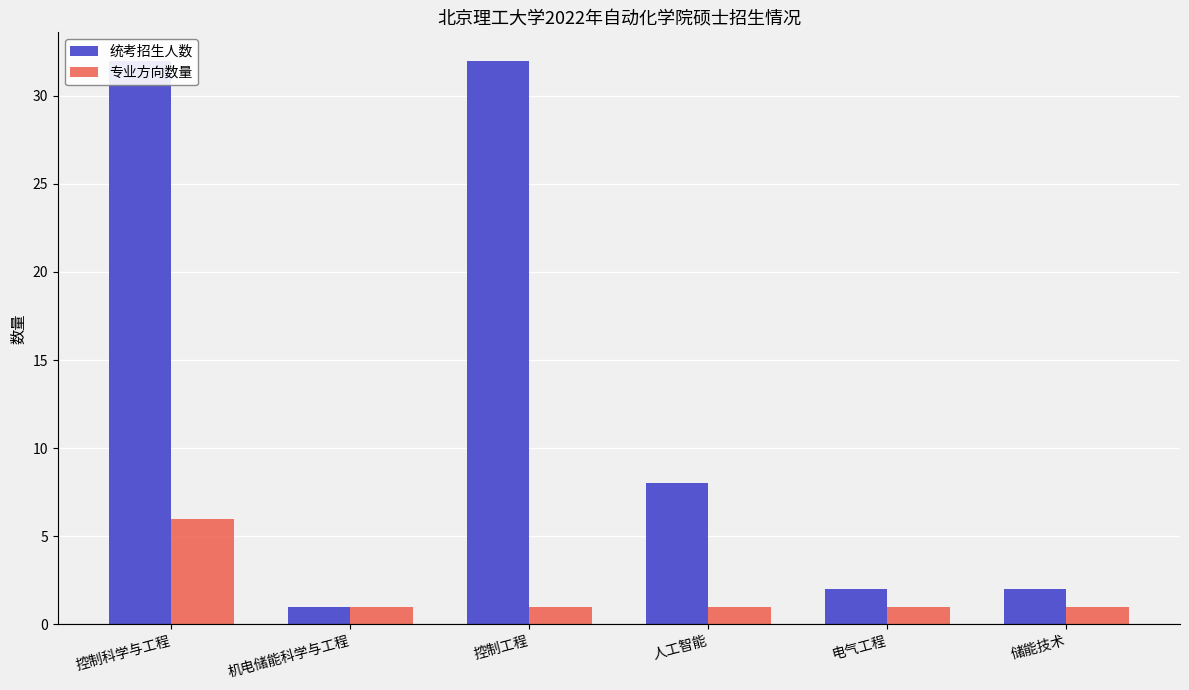

Where is 统考招生人数 nearest to the value 16?

人工智能